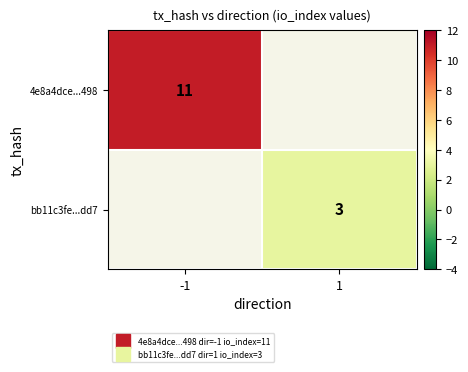

At which label does bb11c3fe...dd7 reach its peak?

-1